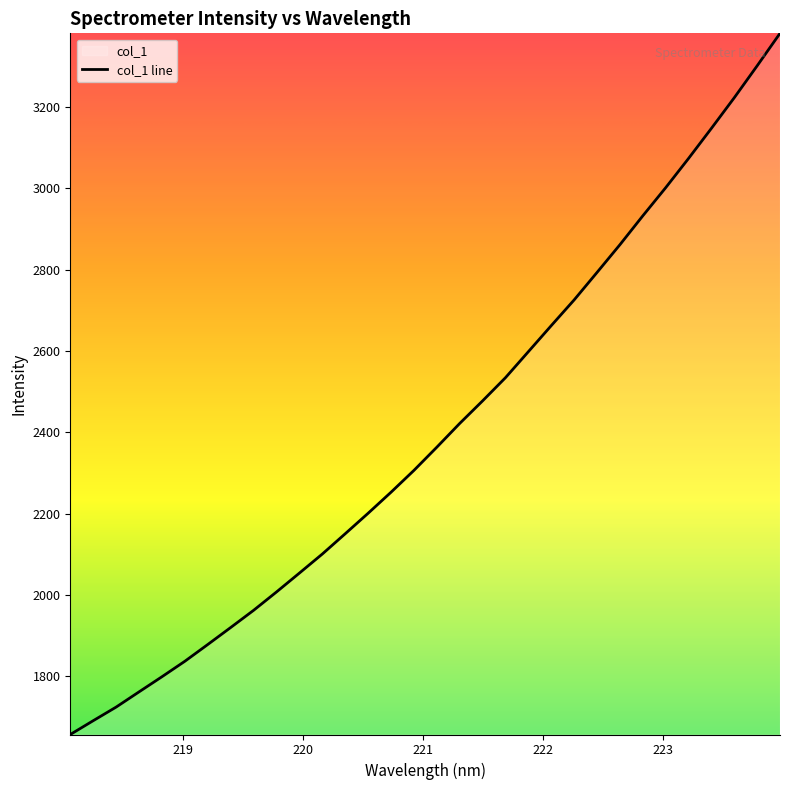

Where does the data first go above 2363?

221.1174